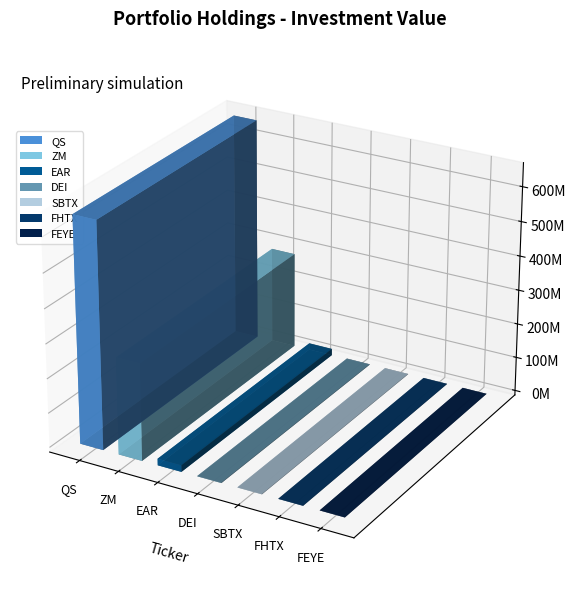

Between ZM and QS, which is larger?

QS